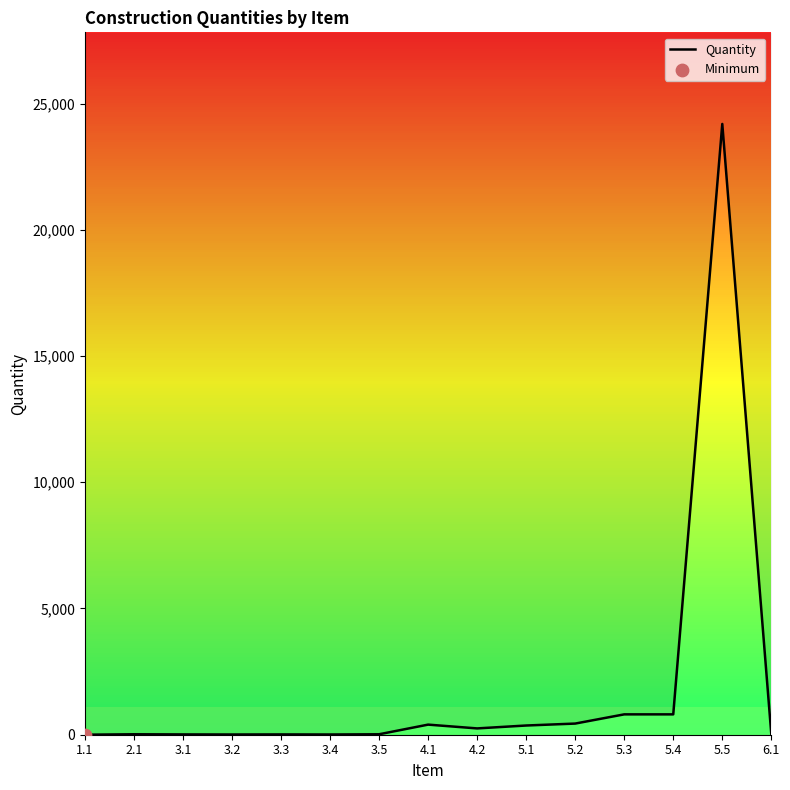

What is the change in value from 2.1 to 5.2?

+423.6